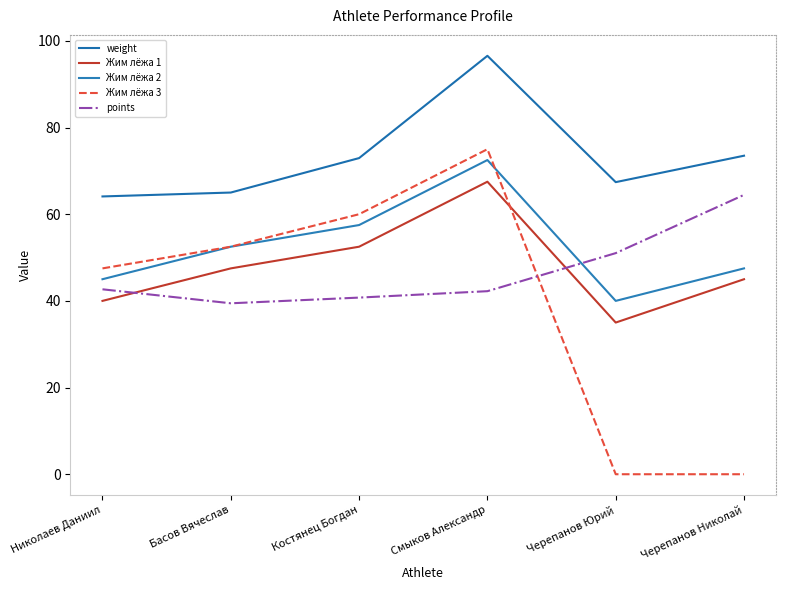

Reading right to left, what are all the values shown in this chart?

weight: 73.5	67.4	96.5	73.0	65.0	64.1
Жим лёжа 1: 45.0	35.0	67.5	52.5	47.5	40.0
Жим лёжа 2: 47.5	40.0	72.5	57.5	52.5	45.0
Жим лёжа 3: 0.0	0.0	75.0	60.0	52.5	47.5
points: 64.5	51.0	42.2	40.8	39.4	42.7